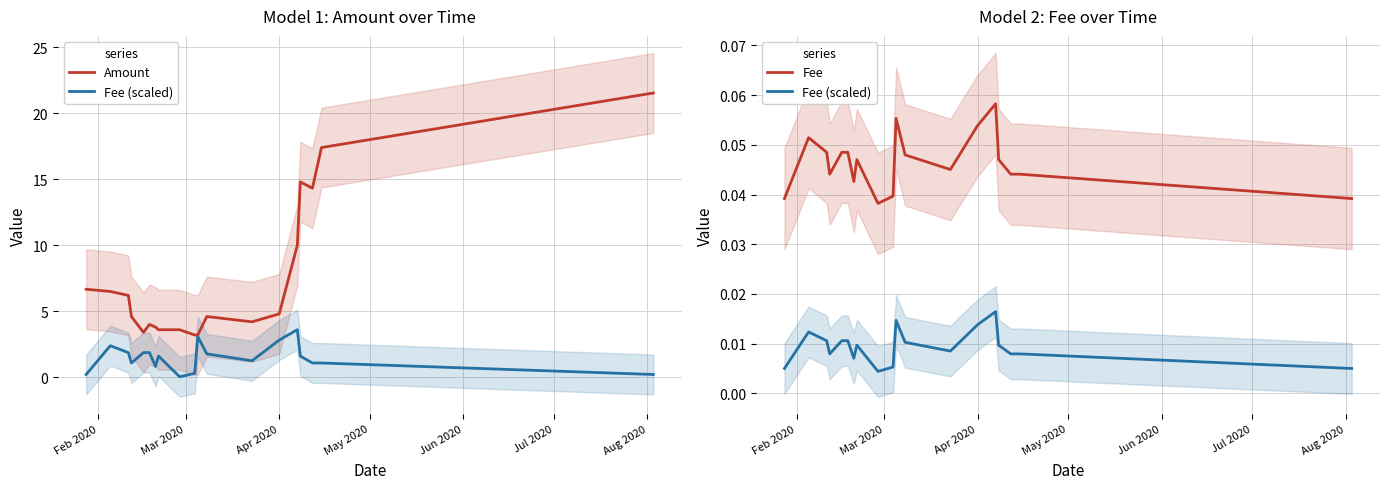

Which series has the widest spread of values?

Amount